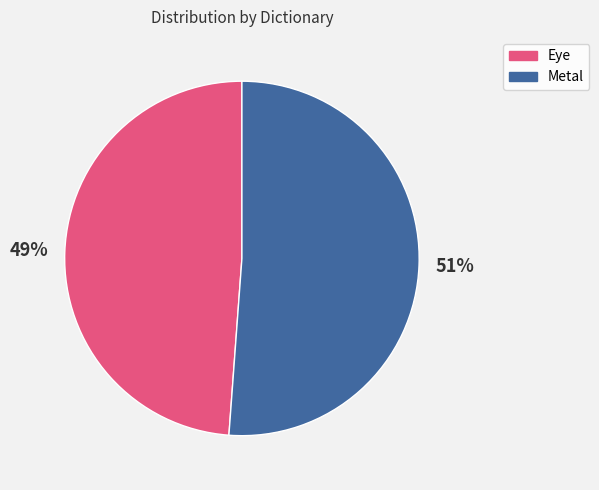

What is the majority slice?

Metal